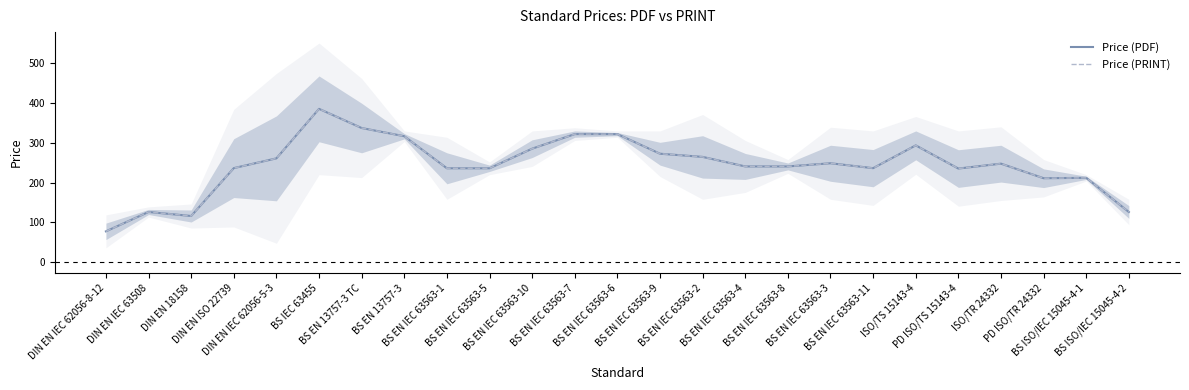

How many values in the Price (PDF) series are below 240?

11